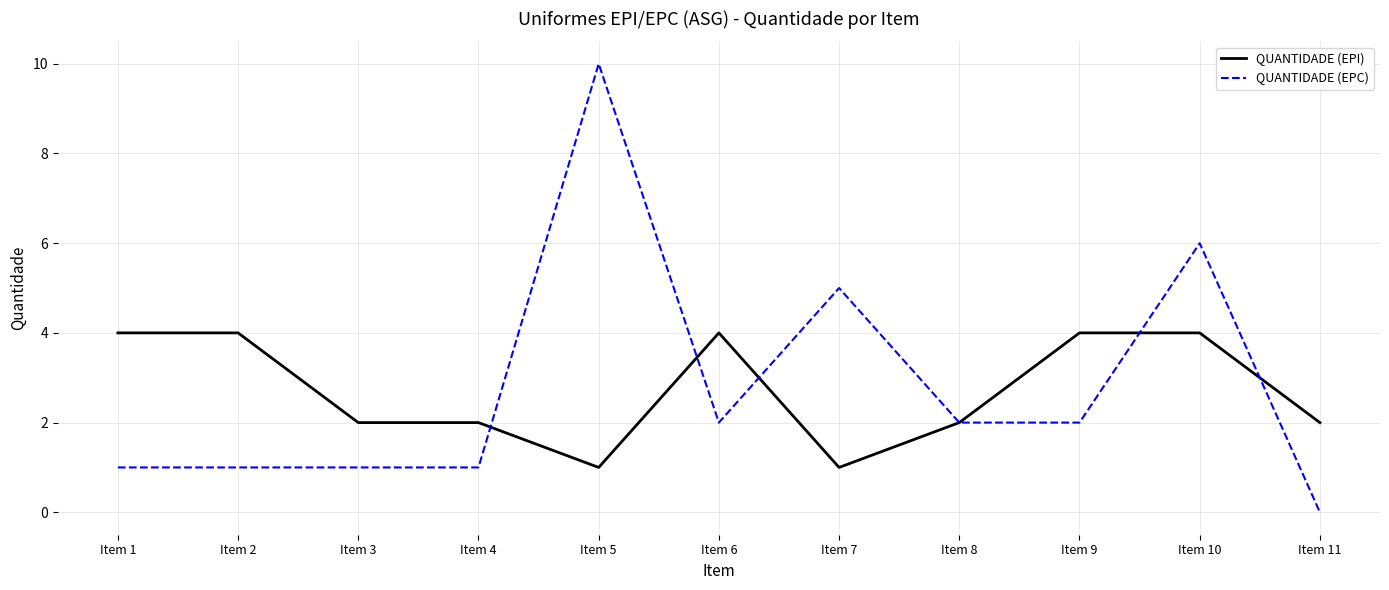

True or false: QUANTIDADE (EPC) has more than 2 interior local peaks.

True